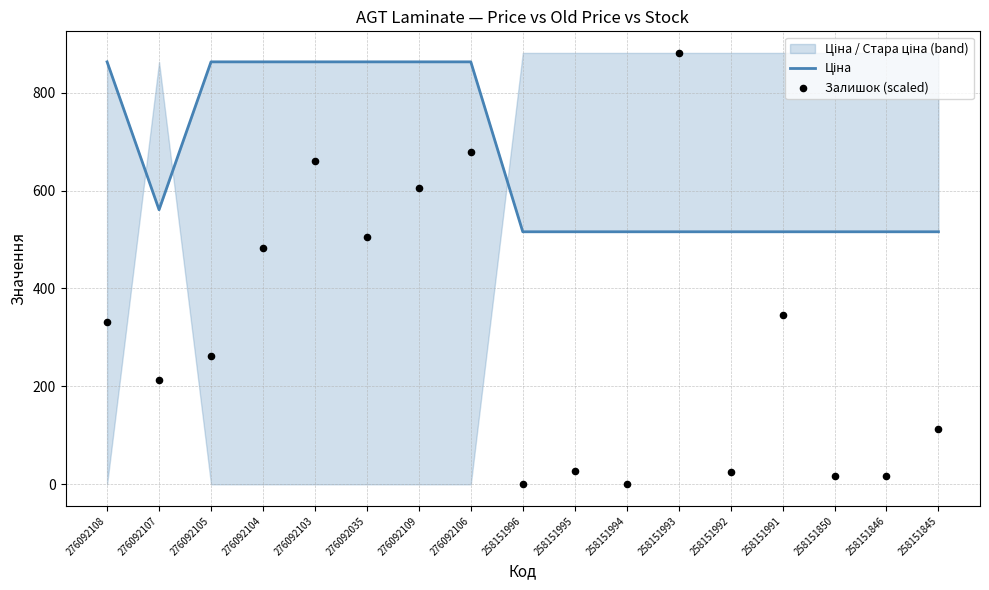

At how many categories does at least one series exceed 130?

17